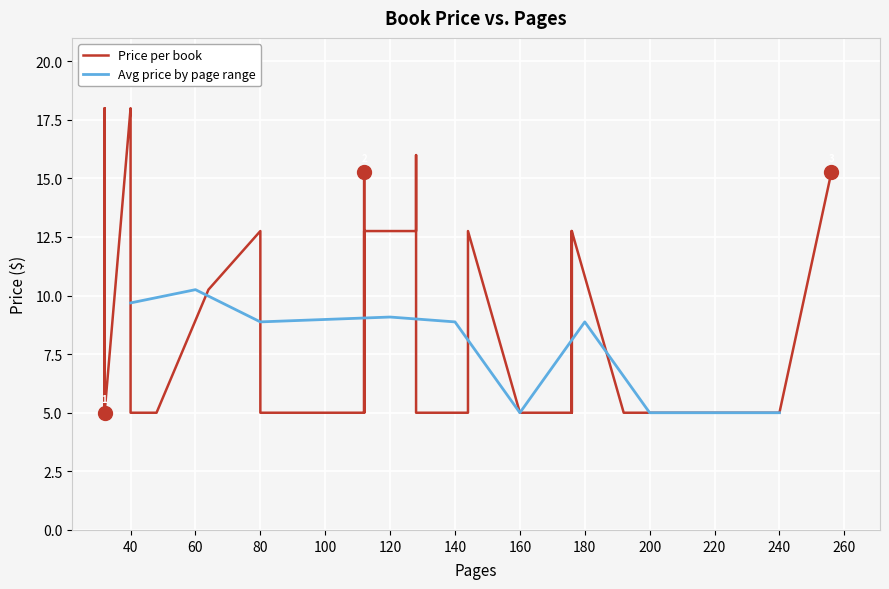

What is the label of the 22nd point from the right?

32